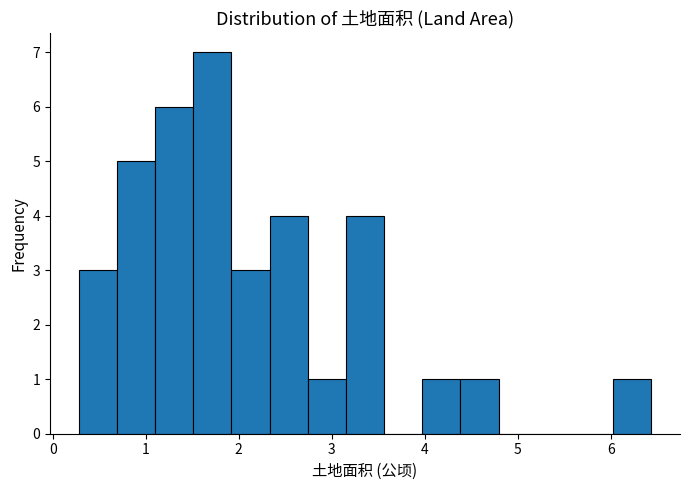

Reading left to right, list every bar in this chart as the range it spans on the x-axis followed by its height. Neither the bar edges nor the heights are printed on the chart, so give them approximately, as read against the axes.

0.3 to 0.7: 3
0.7 to 1.1: 5
1.1 to 1.5: 6
1.5 to 1.9: 7
1.9 to 2.3: 3
2.3 to 2.7: 4
2.7 to 3.2: 1
3.2 to 3.6: 4
3.6 to 4.0: 0
4.0 to 4.4: 1
4.4 to 4.8: 1
4.8 to 5.2: 0
5.2 to 5.6: 0
5.6 to 6.0: 0
6.0 to 6.4: 1